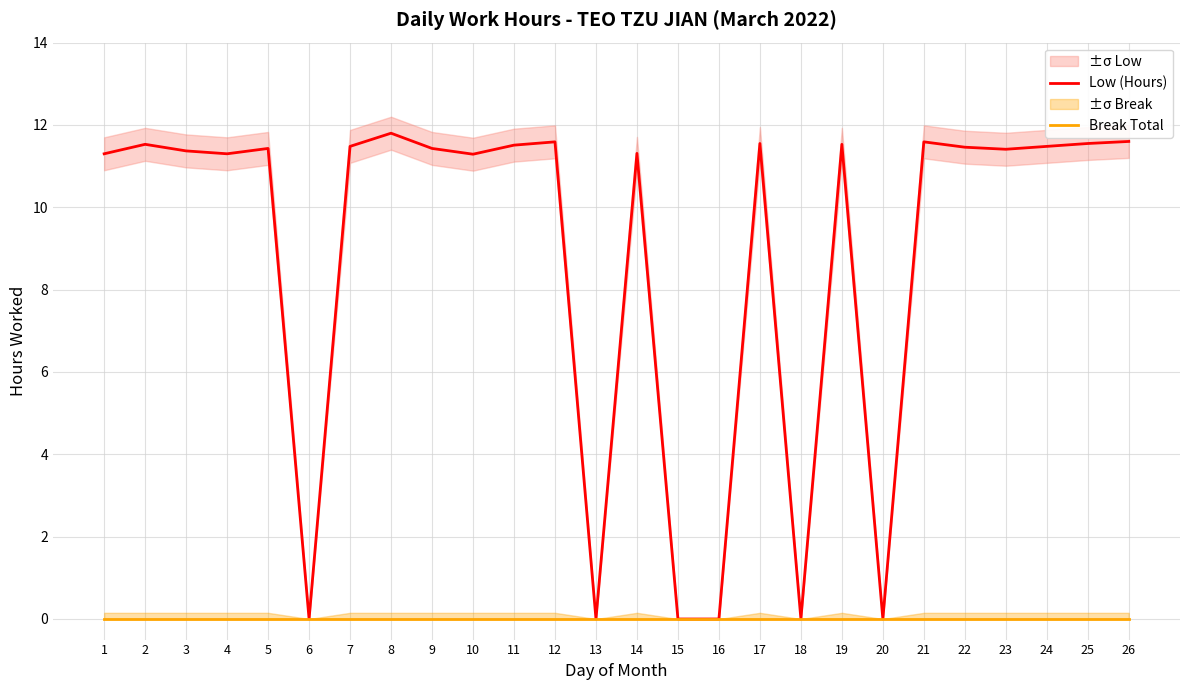

How many distinct data groups are displayed?

2